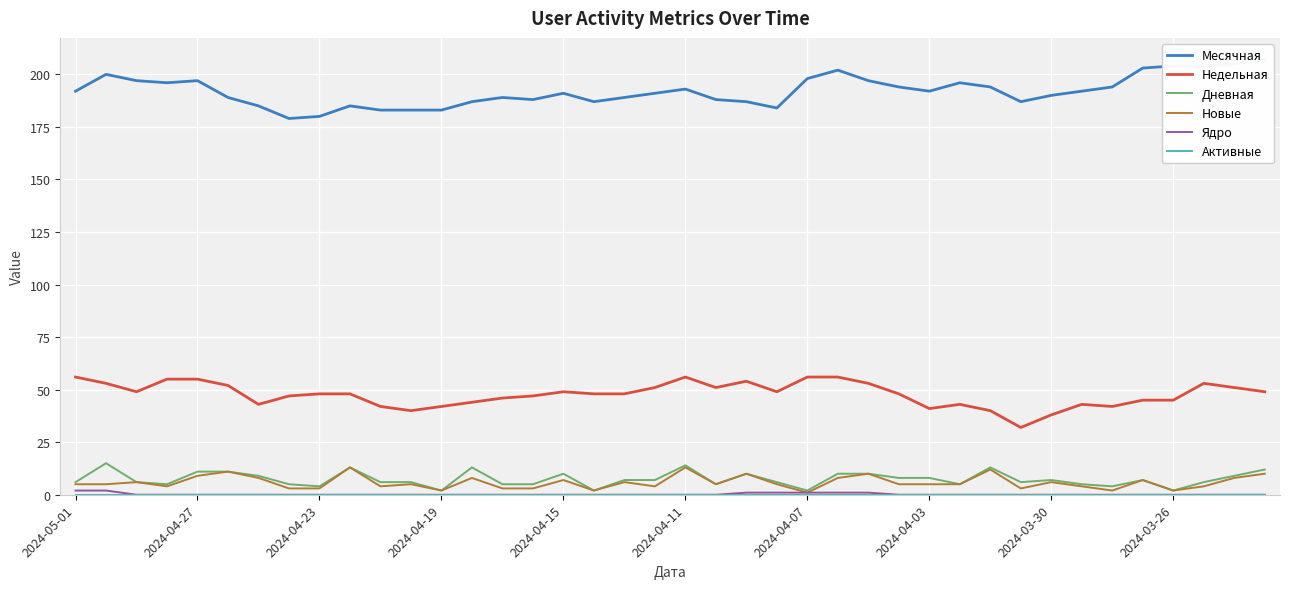

What position from the left is 35?

36